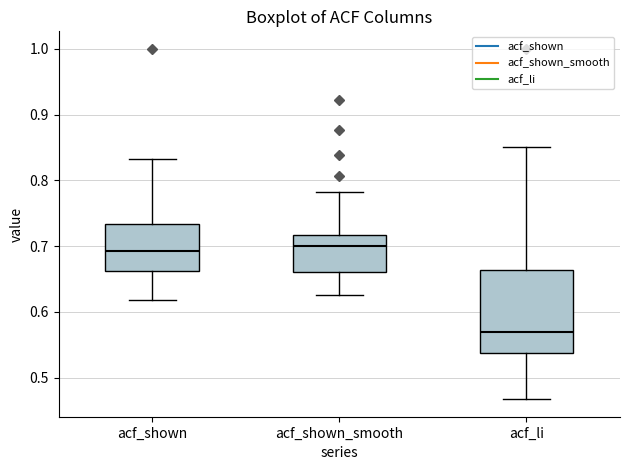

Where does the upper whisker of the box for acf_shown_smooth end on the y-axis? The values are not printed on the chart, so give them approximately, as read against the axis.

0.78